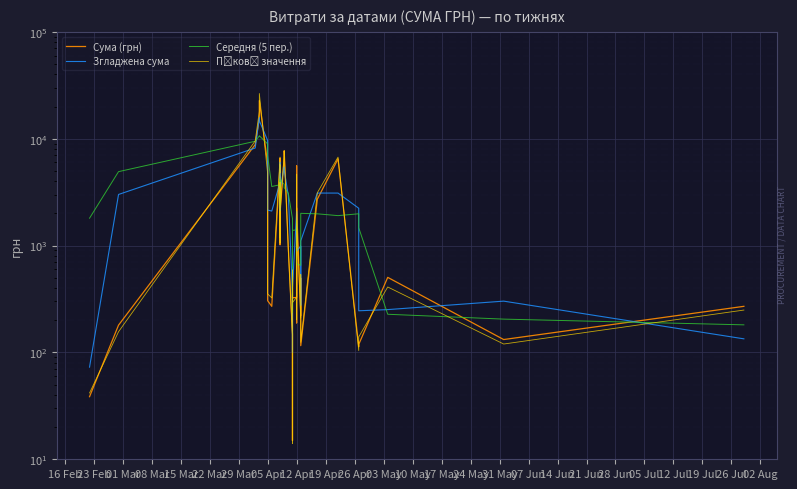

How many interior local valleys does the Згладжена сума series have?

7